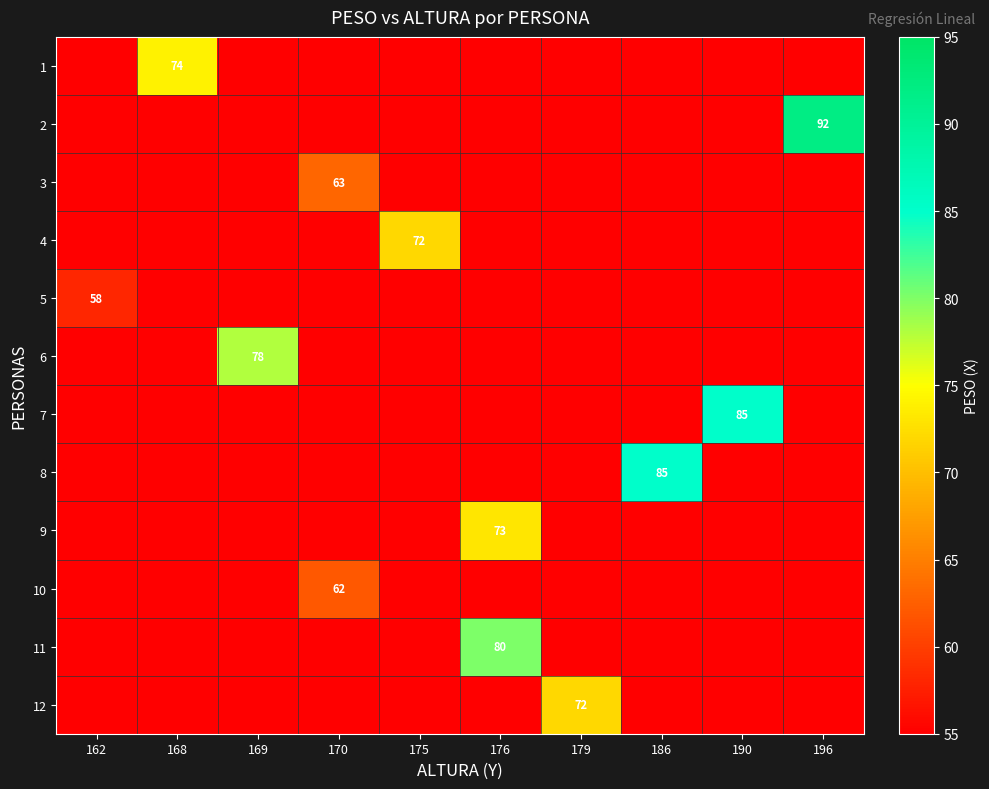

Is it true that 1 equals 119 at 168?

False